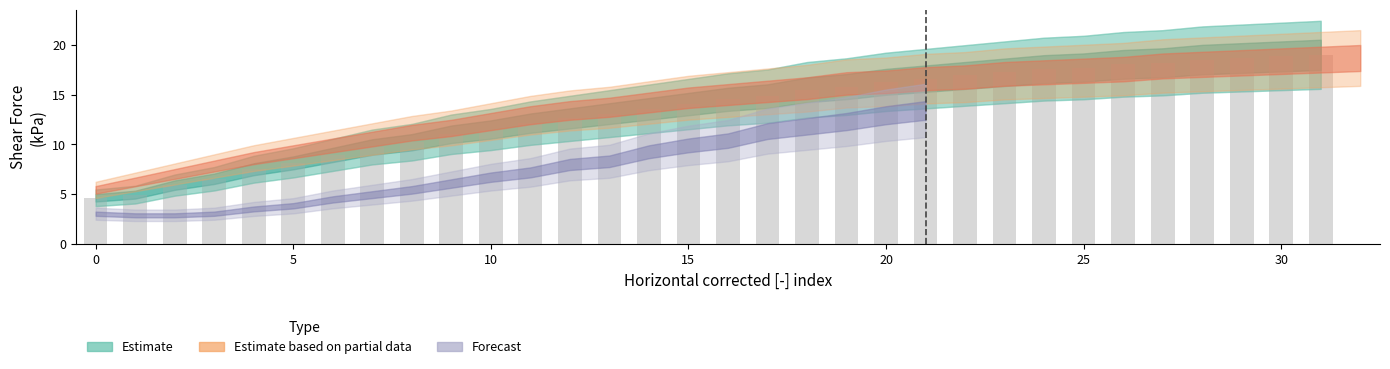

Reading left to right, list all the values displayed in this chart.

4.6	4.9	5.9	6.5	7.5	8.1	8.9	9.7	10.2	11.0	11.5	12.1	12.6	13.1	13.6	14.0	14.5	14.8	15.5	15.8	16.3	16.6	16.9	17.2	17.6	17.7	18.0	18.2	18.5	18.7	18.8	19.0